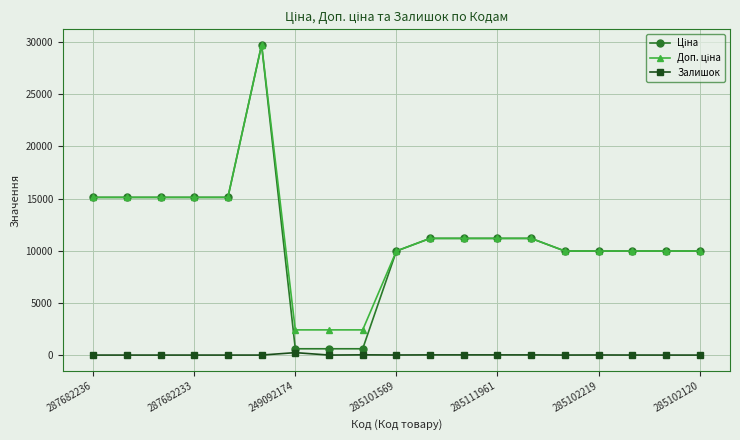

Does the chart display data point markers on the line(s)?

Yes